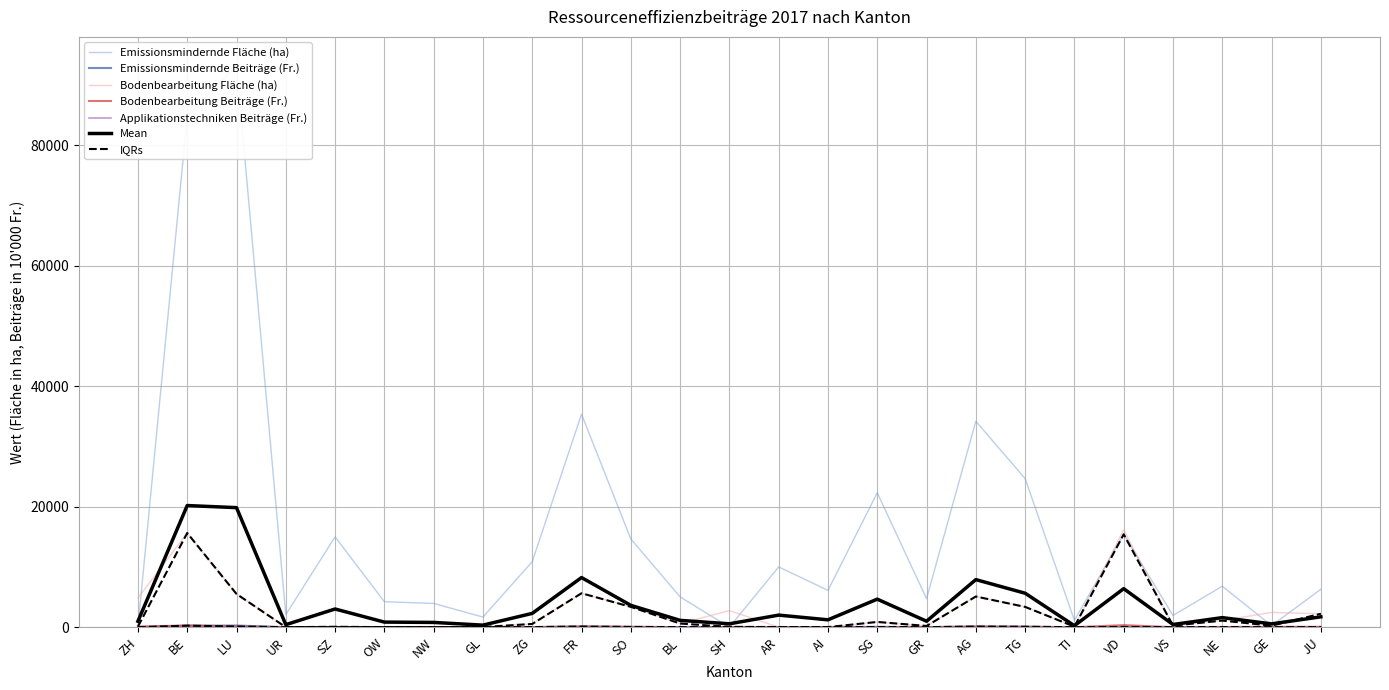

The value of Emissionsmindernde Beiträge (Fr.) at LU is 426.4. True or false?

False